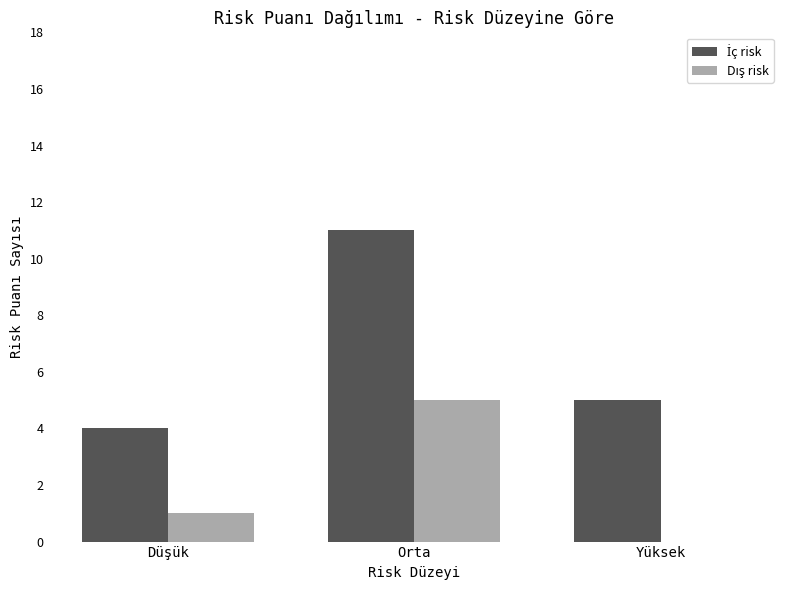

What is the total value across all series at Yüksek?

5